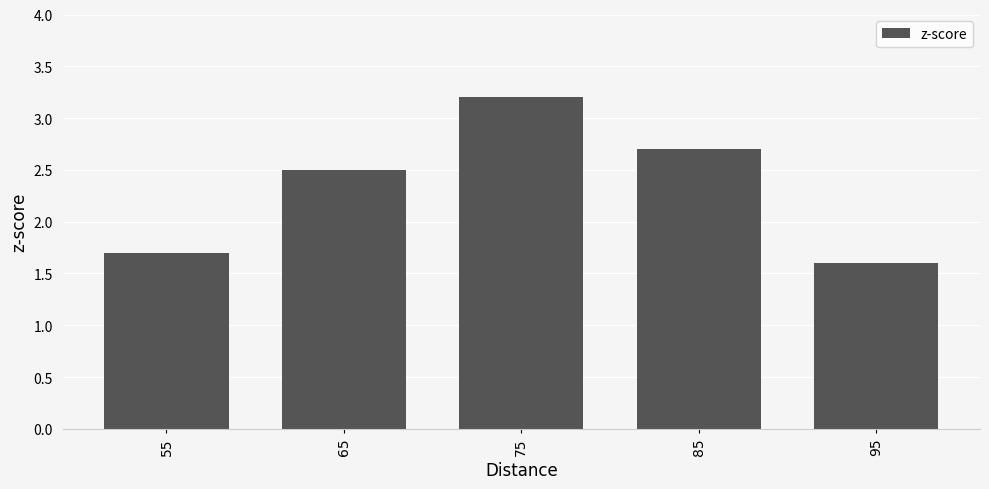

Approximately how many times larger is the value at 55 compared to 85?

0.6